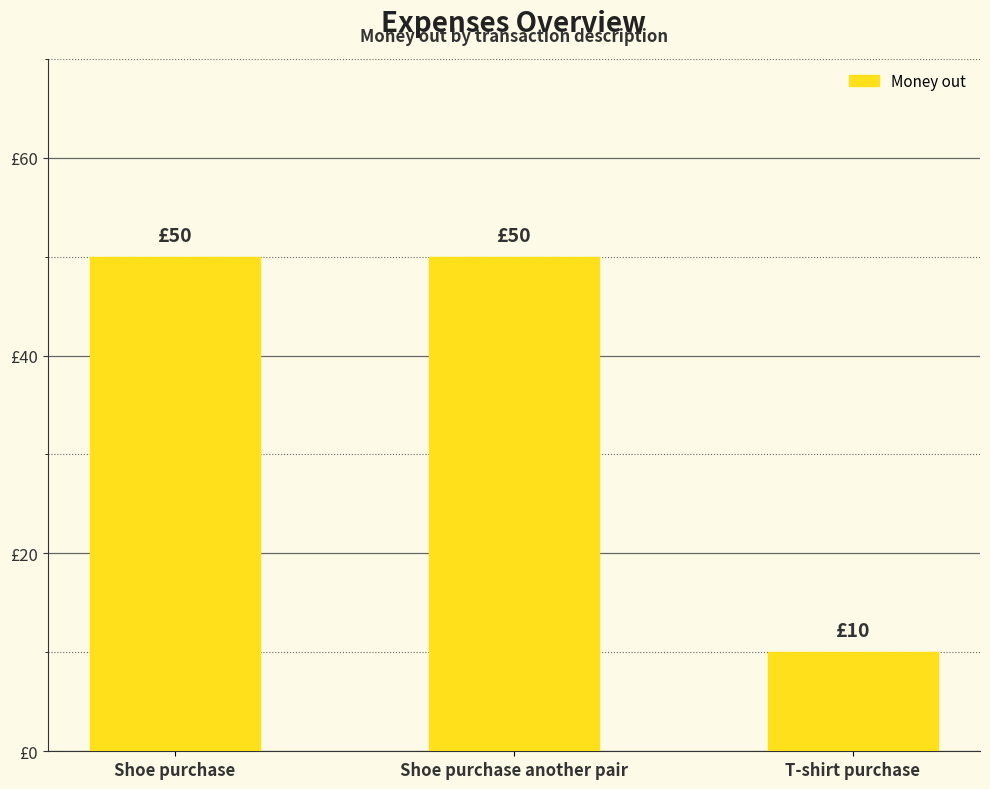

What is the minimum value shown in the chart?

10